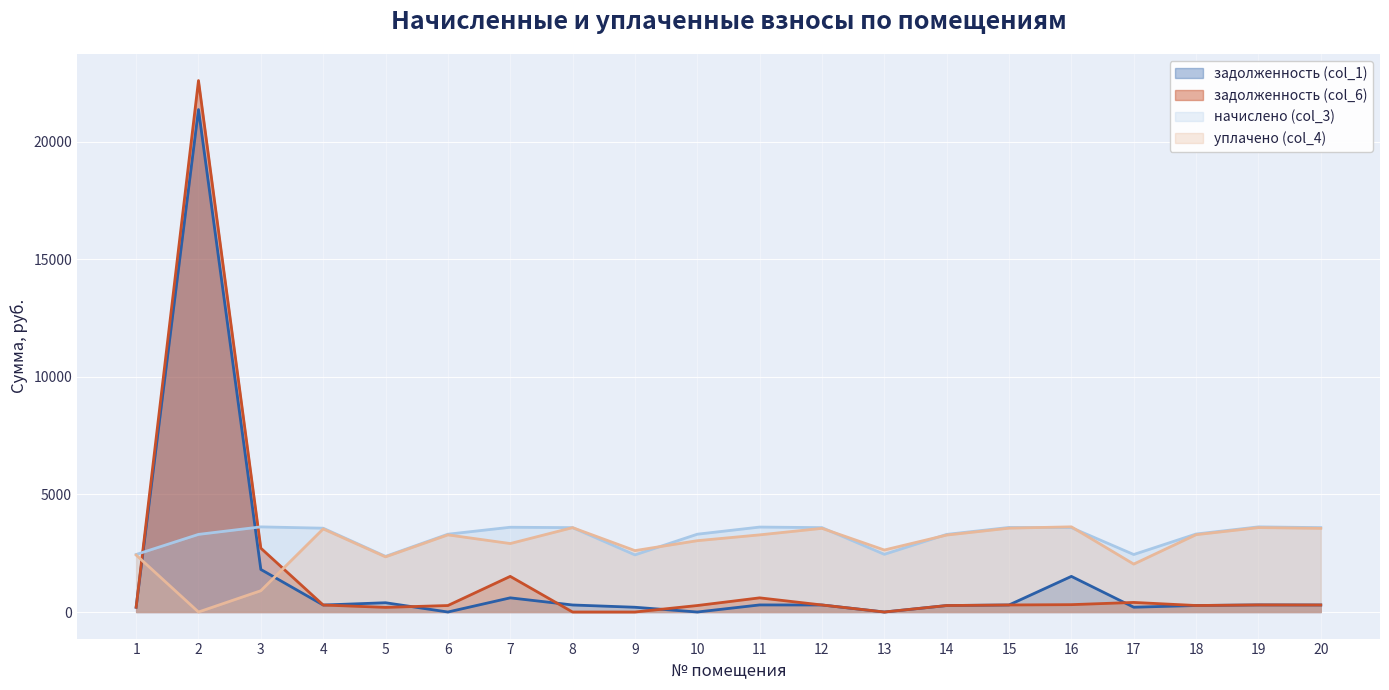

Which series has the widest spread of values?

задолженность (col_6)